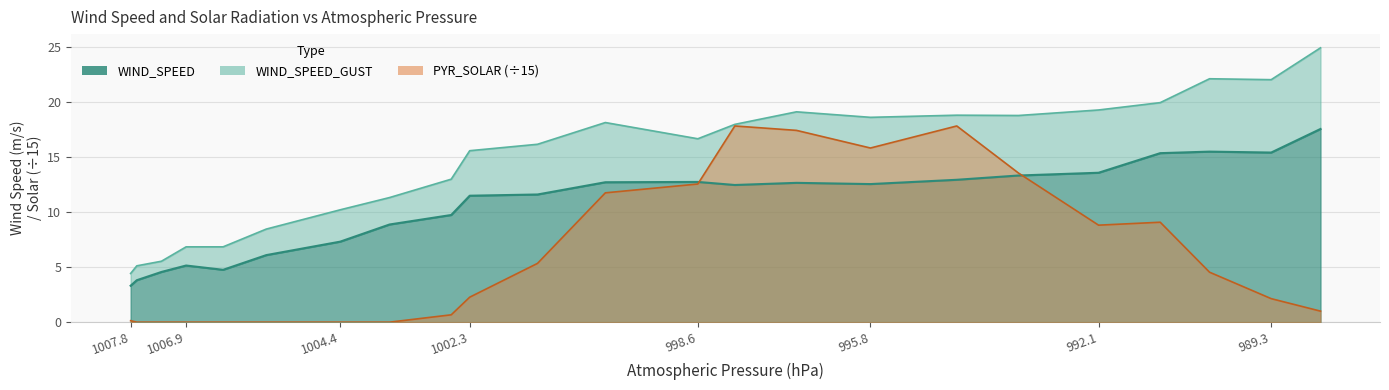

True or false: WIND_SPEED has more than 2 interior local peaks.

True